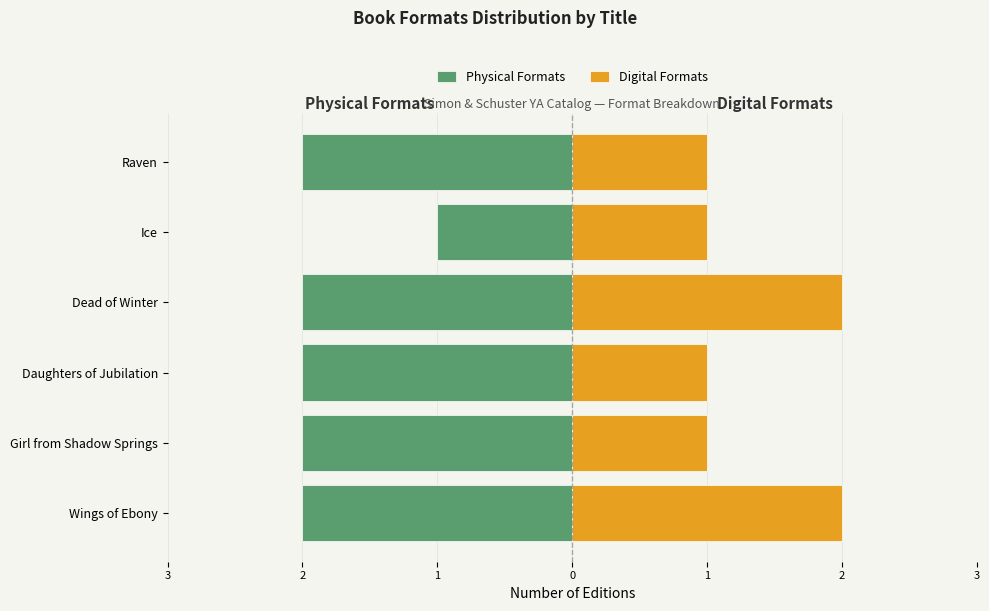

How many Digital Formats values are between 1 and 2?

6